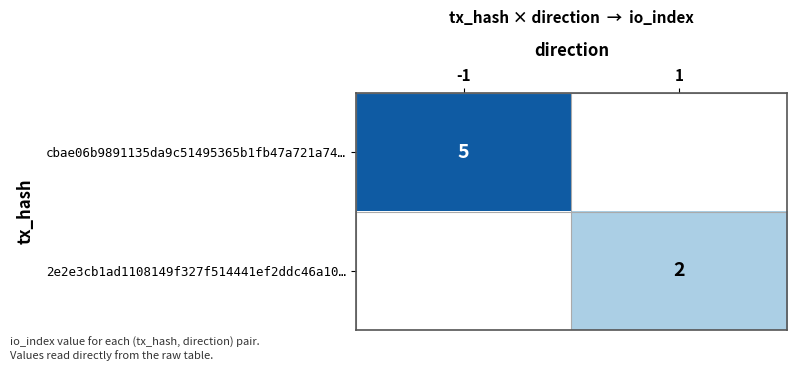

The cbae06b9891135da9c51495365b1fb47a721a74… series shows 5 at -1. True or false?

True